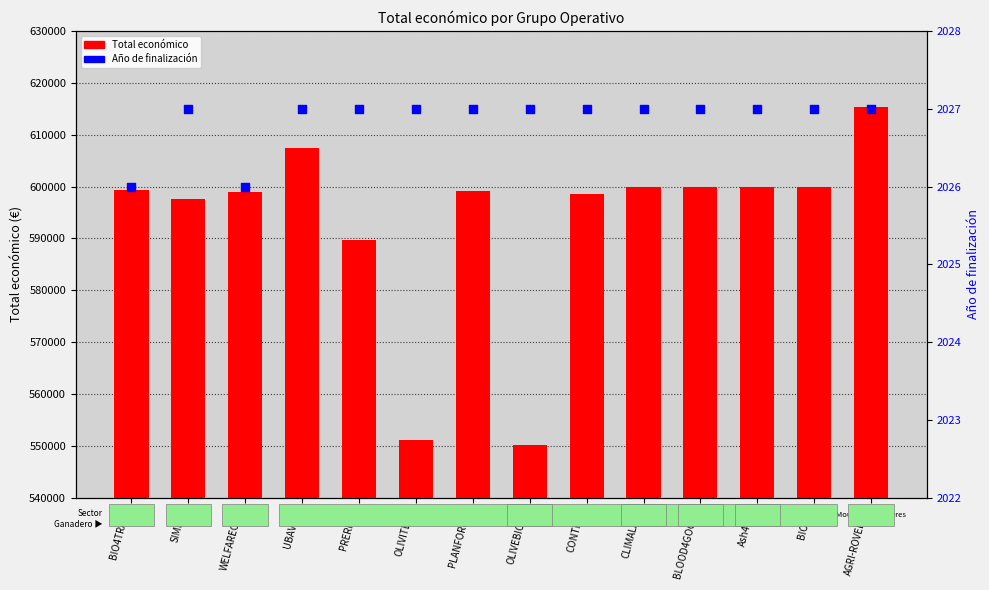

Which series reaches the minimum Y coordinate?

Año de finalización